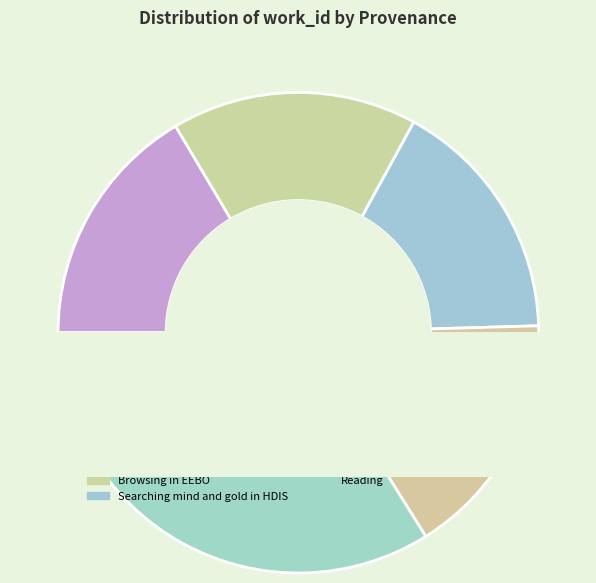

Combined, what portion of the pie is Searching mind and gold in HDIS and Distributed Proofreaders?

33.0%